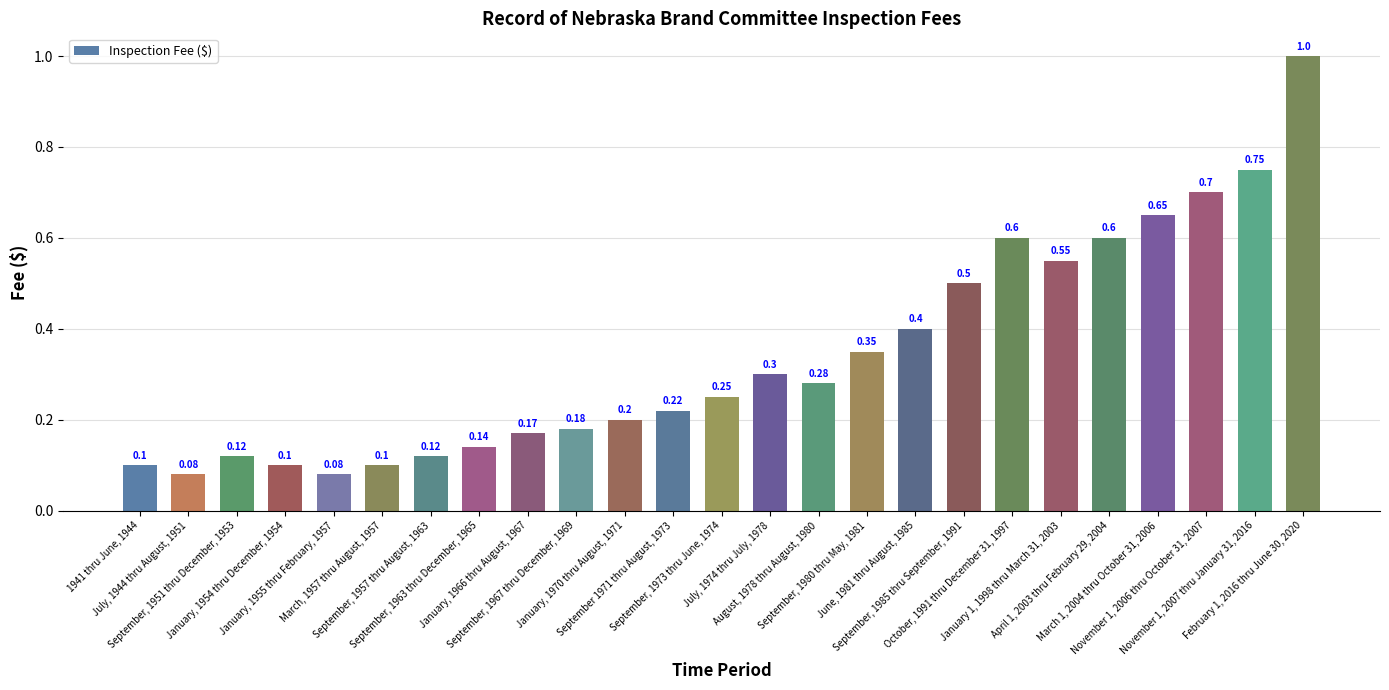

What is the difference between the maximum and minimum values?

0.9